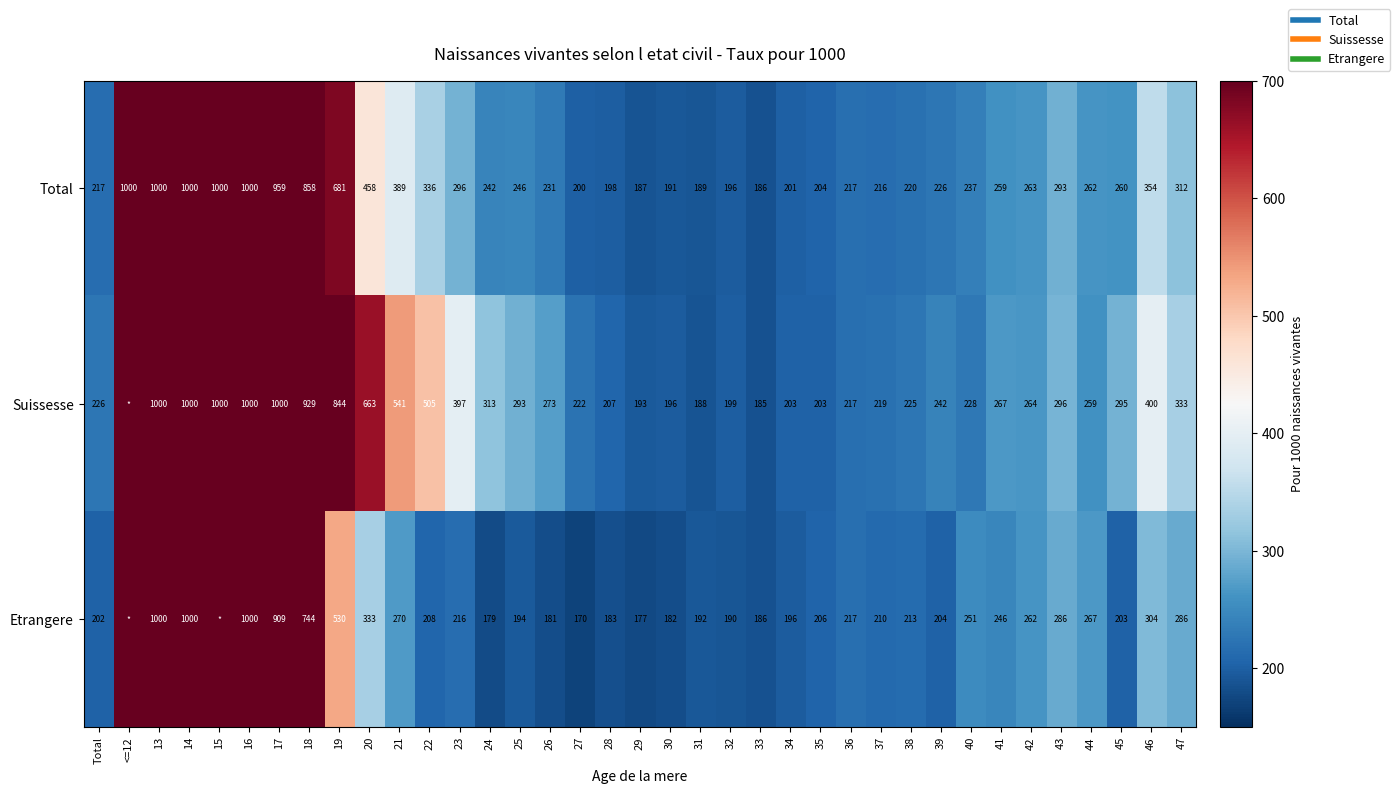

Between 31 and 43, which series saw the biggest shift?

Suissesse